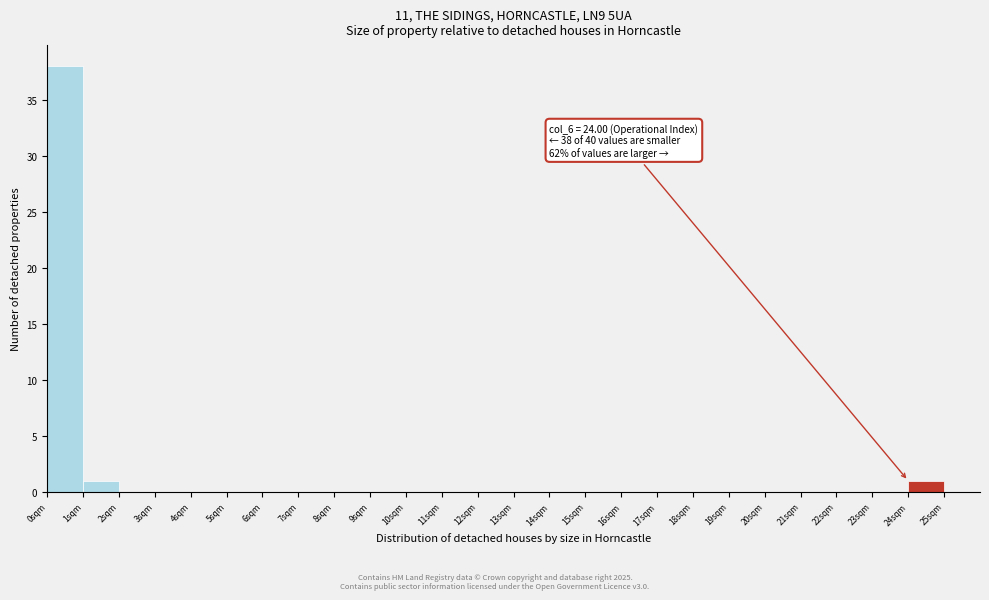

Over which range of the x-axis is the bar tallest?

0 to 1